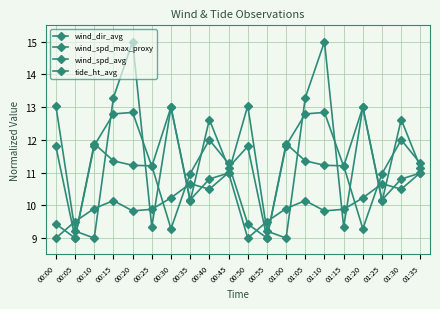

Which category has the lowest value across all series?

00:10